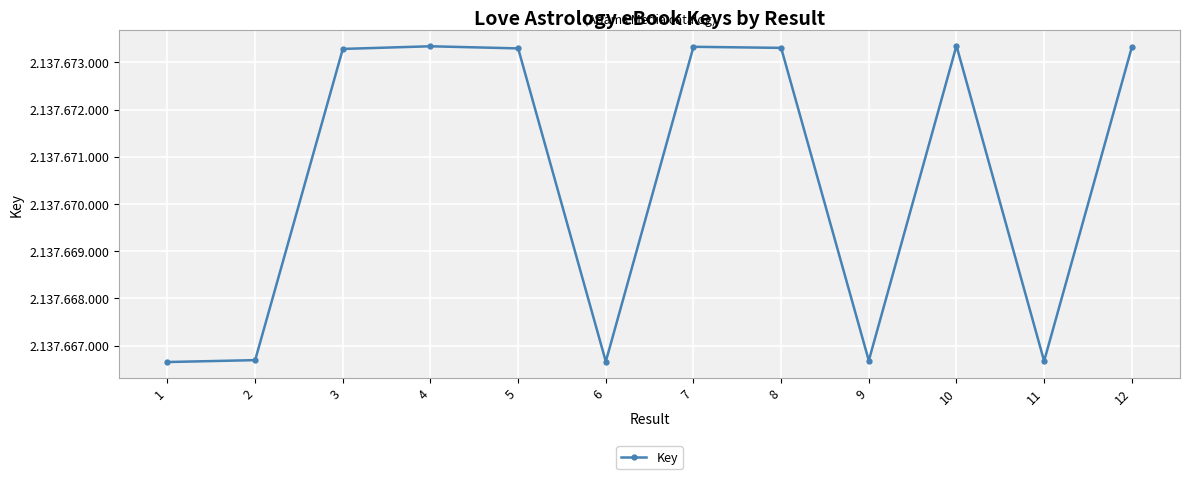

Where does the data first go above 2137673296?

4